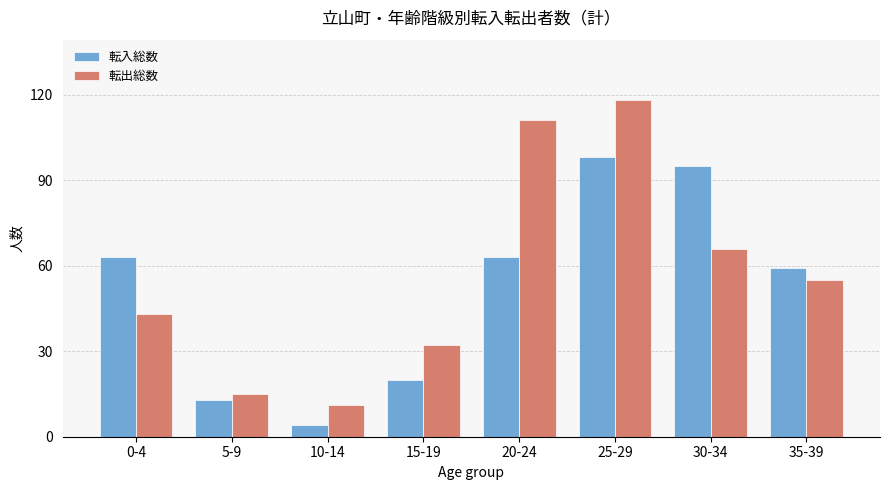

Between 15-19 and 35-39, which series saw the biggest shift?

転入総数